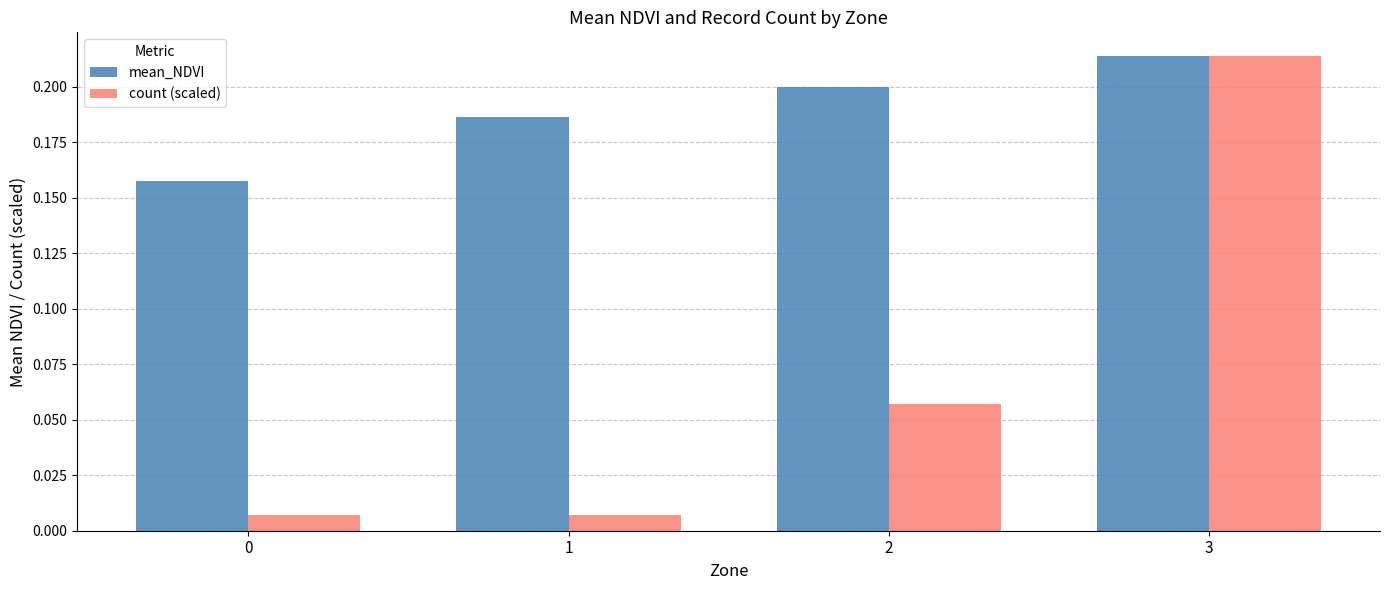

How many series are shown in this chart?

2